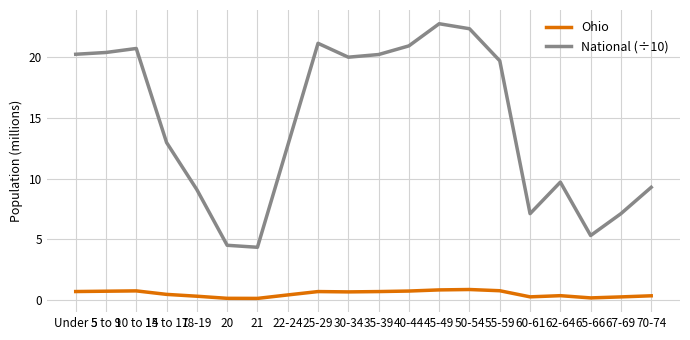

True or false: National (÷10) and Ohio intersect in this chart.

False